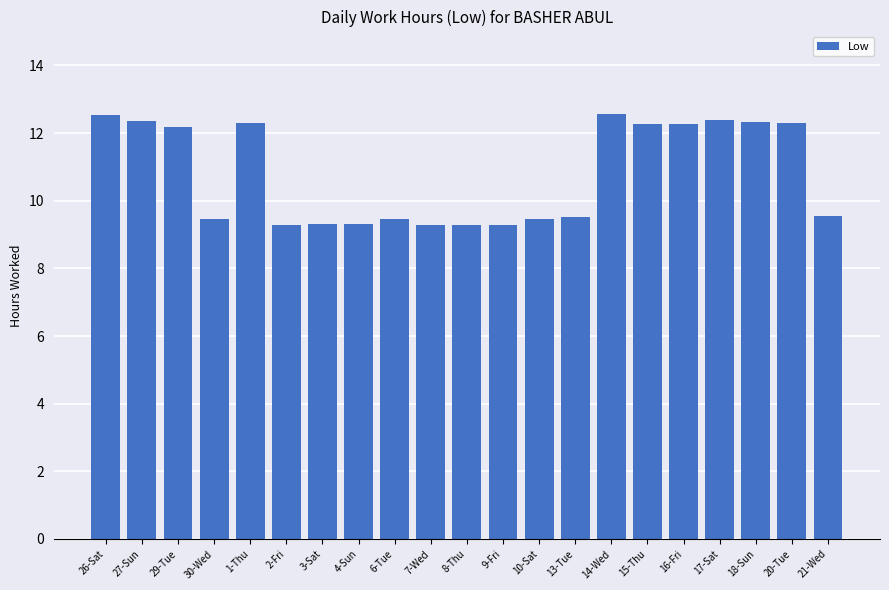

What is the average value?

10.8